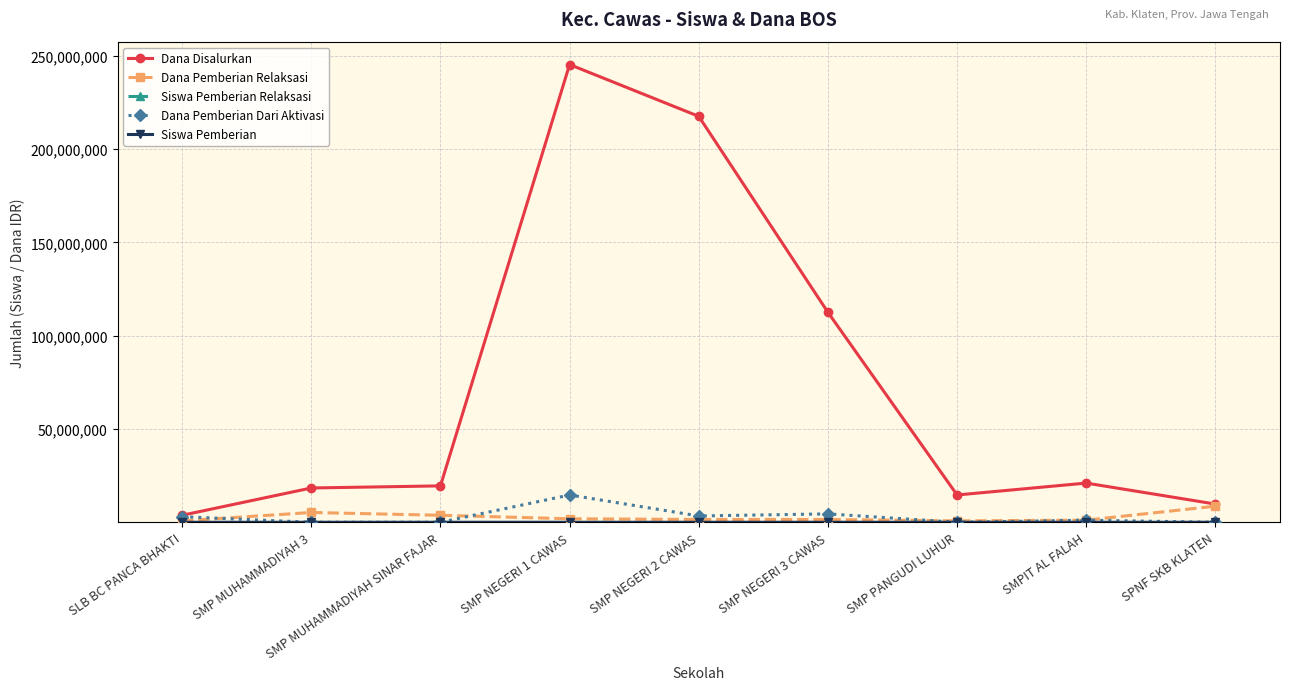

Is the value of Dana Pemberian Dari Aktivasi at SMP MUHAMMADIYAH 3 greater than the value of Dana Disalurkan at SMP MUHAMMADIYAH 3?

No